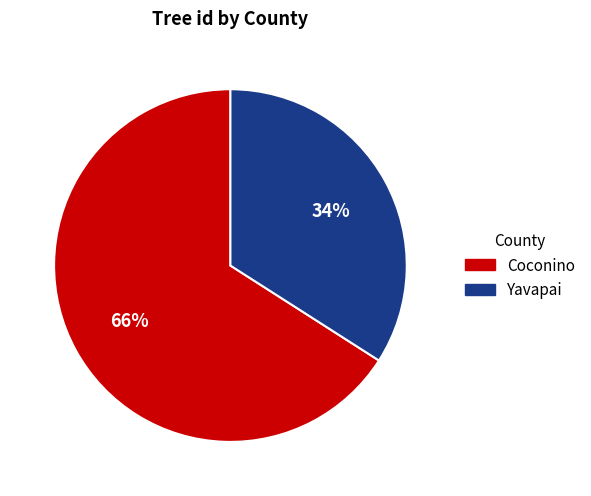

Which category has the biggest portion of the pie?

Coconino